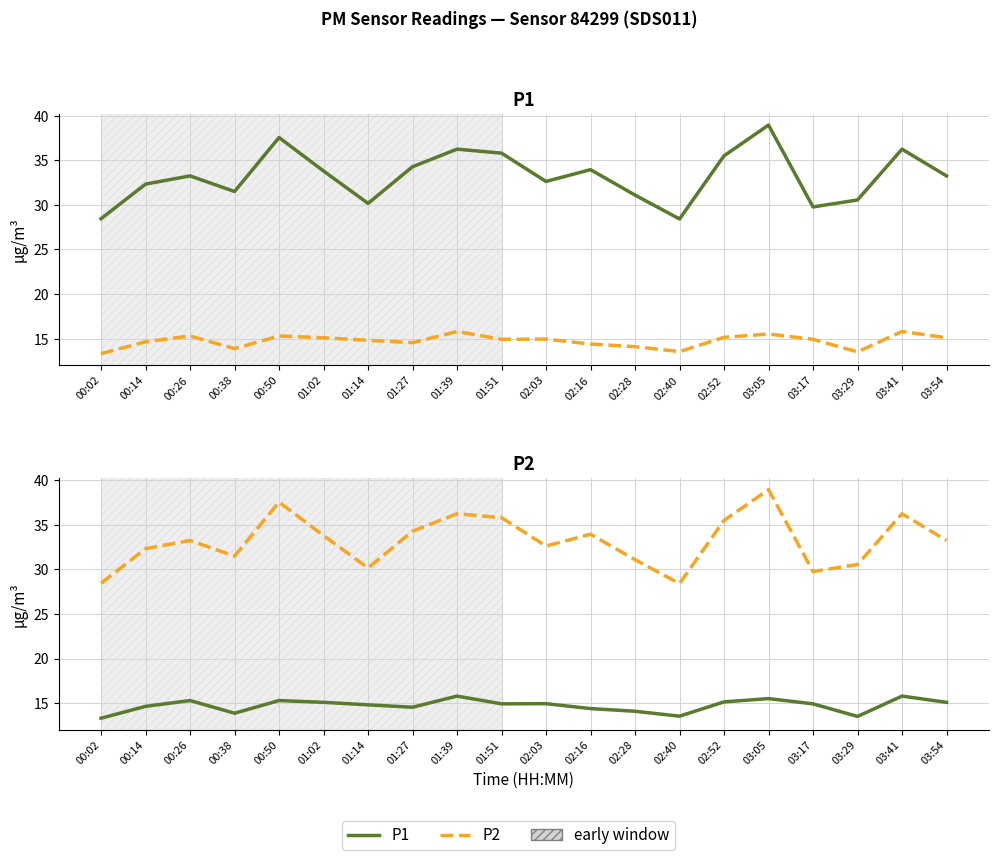

What is the total value across all series at 03:29?

44.1